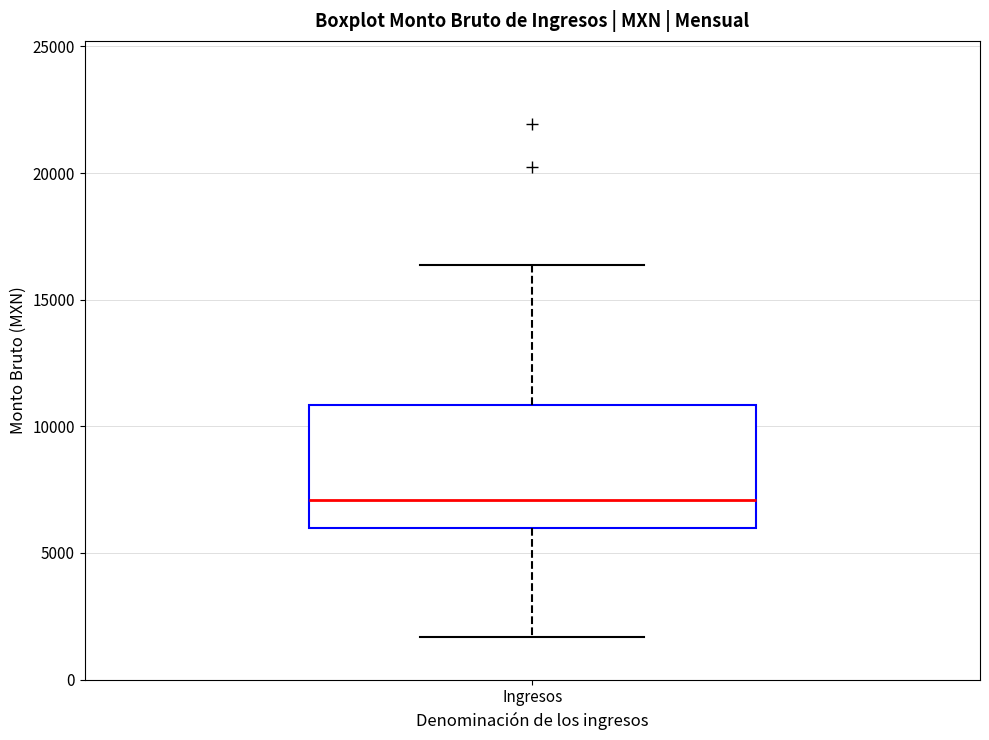

Where is the lower edge of the box for Ingresos on the y-axis? The values are not printed on the chart, so give them approximately, as read against the axis.

6000